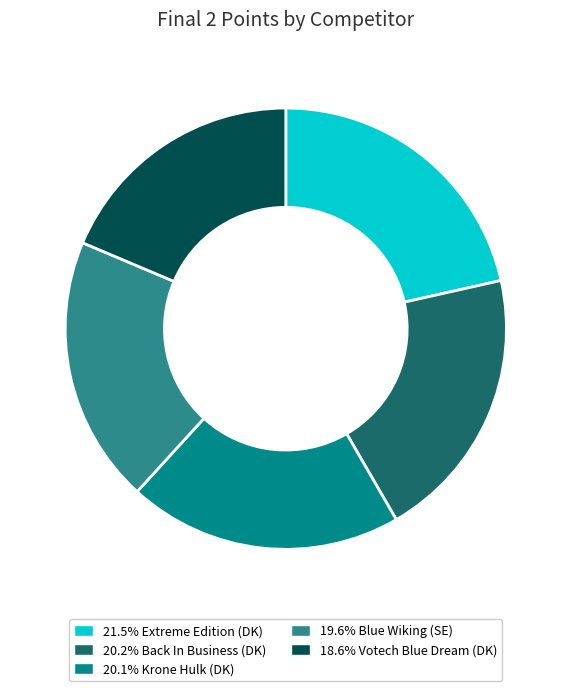

Does any single category account for the majority?

No